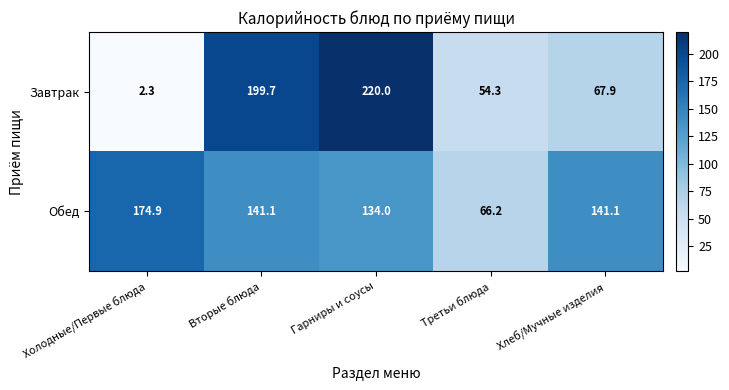

How many data points does each series have?

5